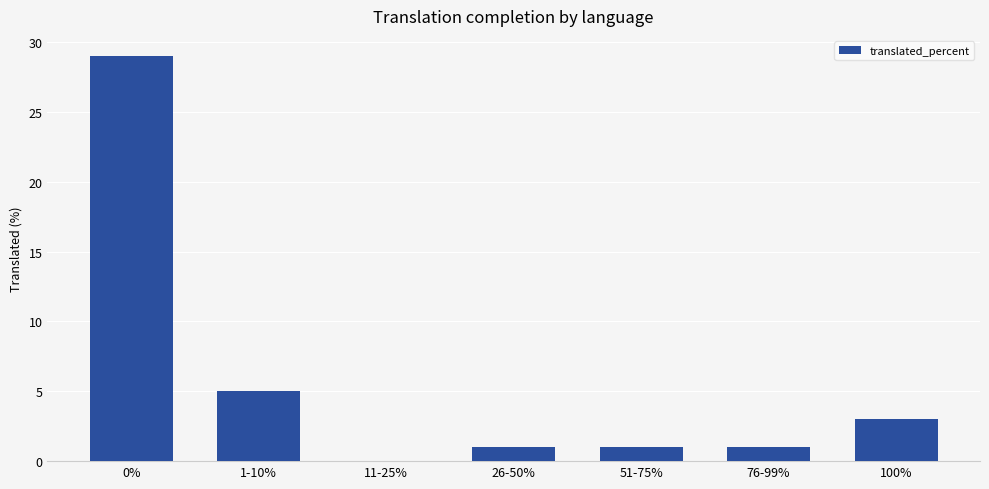

Where is the data nearest to the value 14?

1-10%